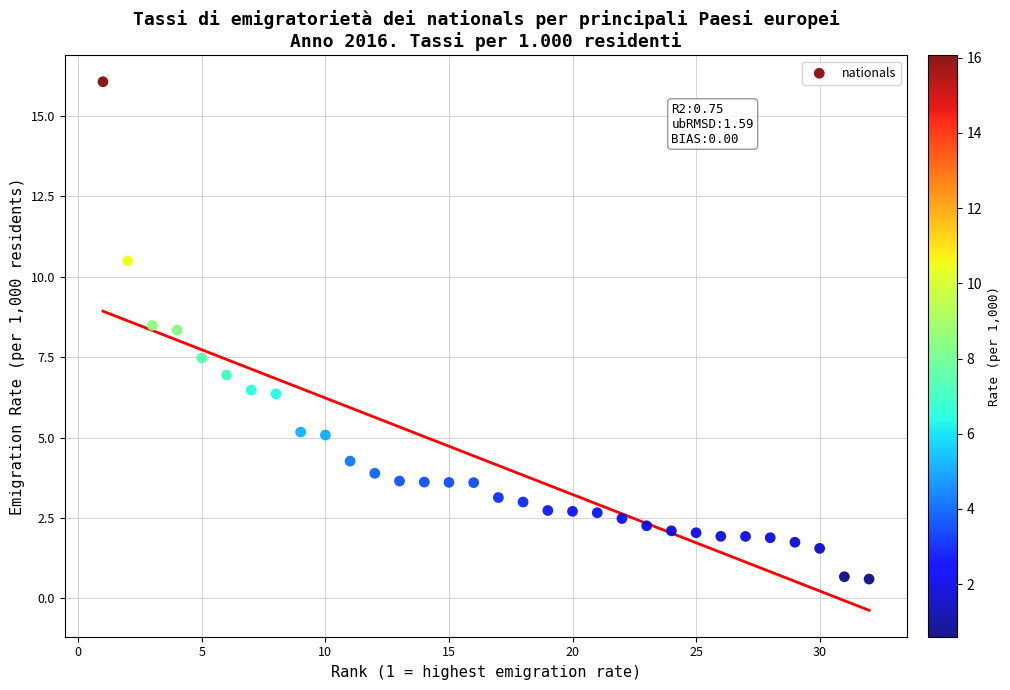

What is the range of X values (max minus min)?

31.0